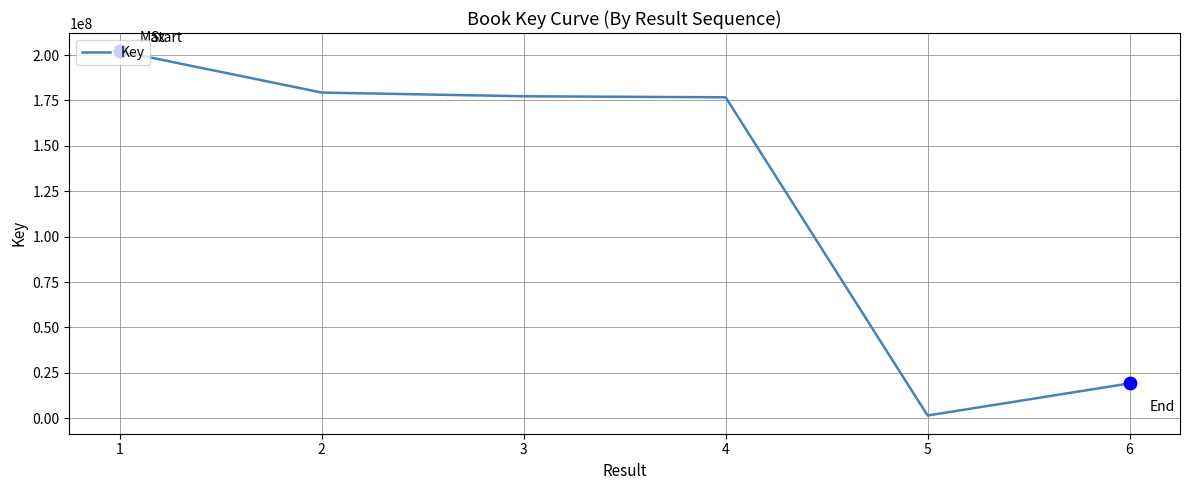

What is the change in value from 1 to 4?

-25369923